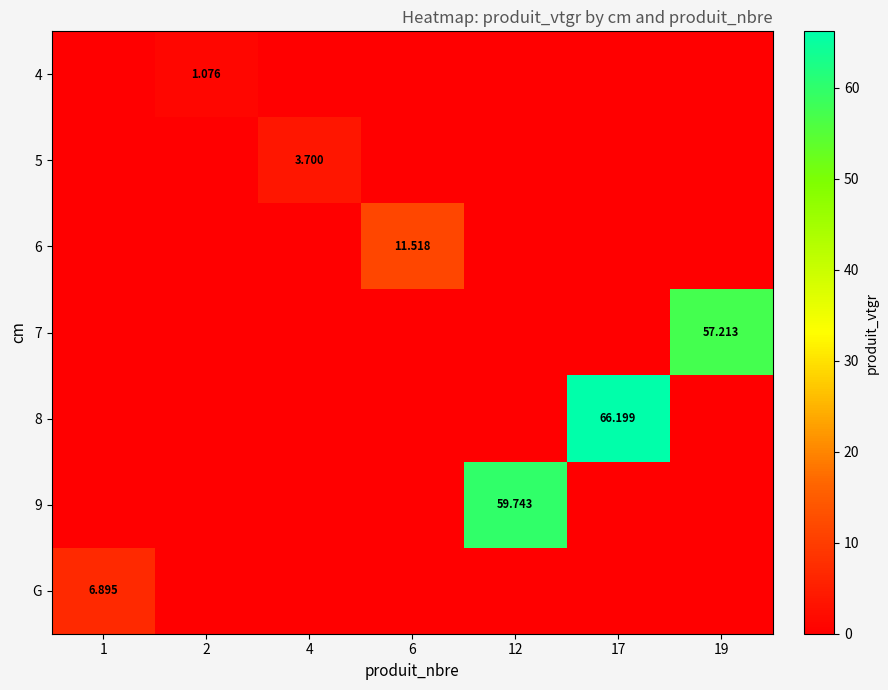

What is the difference between the highest and lowest values at 2?

1.1